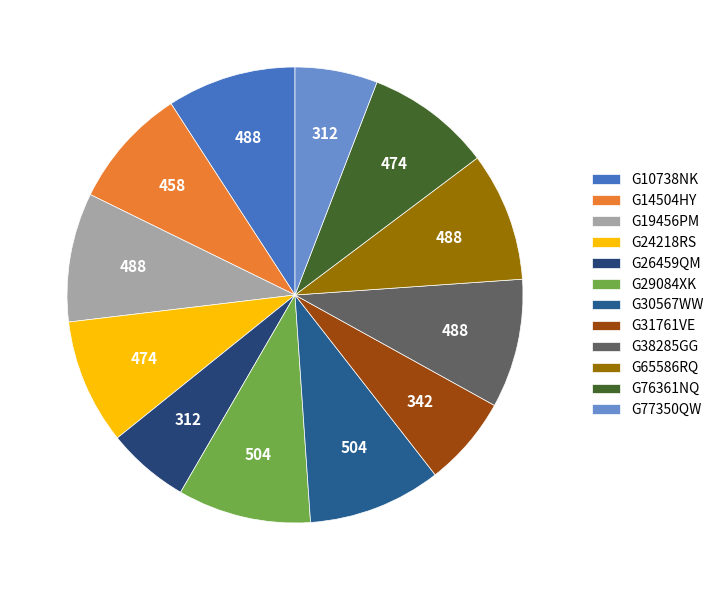

Is G10738NK the majority of the pie?

No